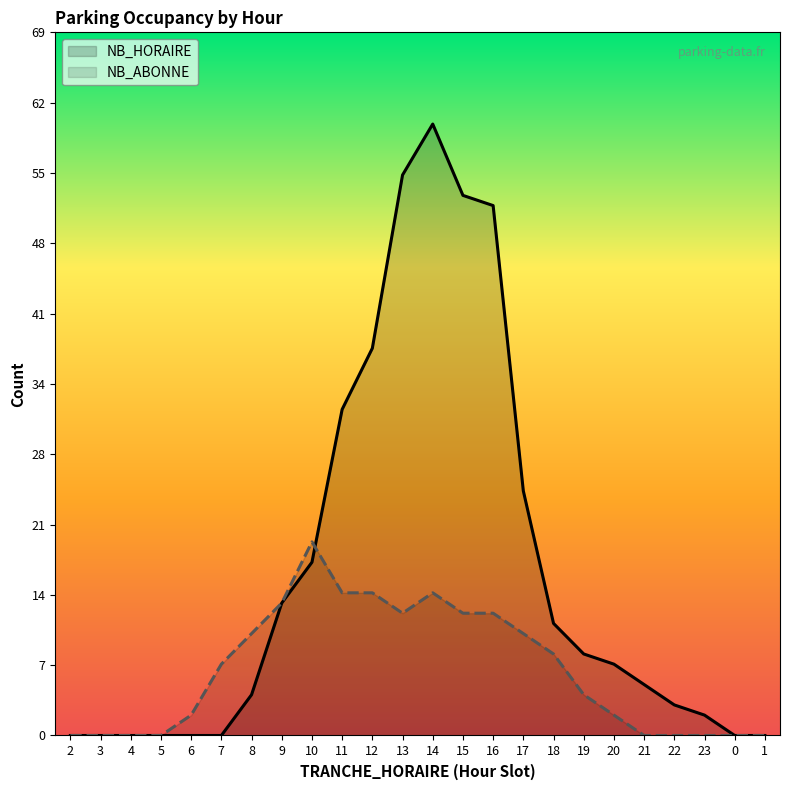

What is the sum of the NB_HORAIRE values at 13 and 11?

87